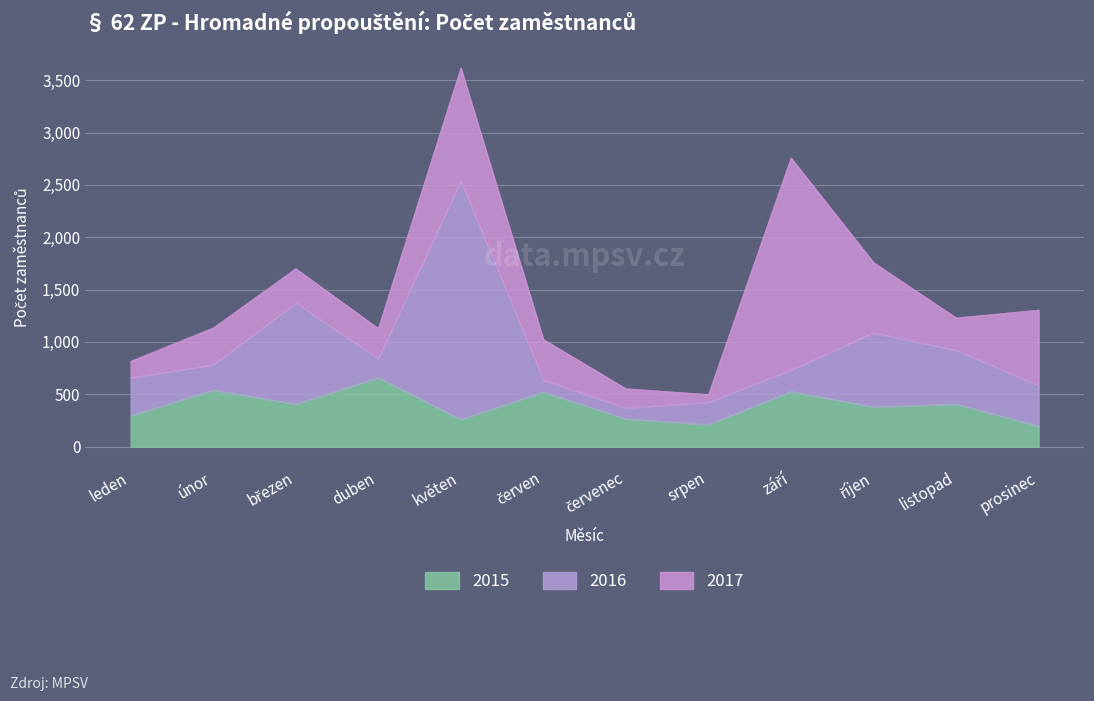

True or false: 2017 has a value of 309 at listopad.

True